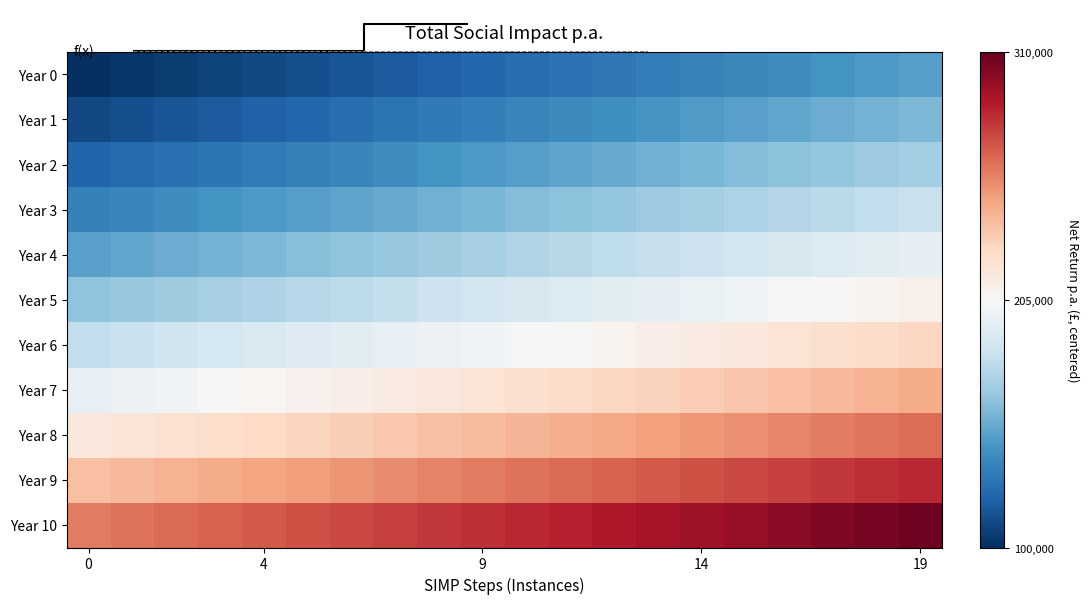

Count the number of data series in this chart.

11